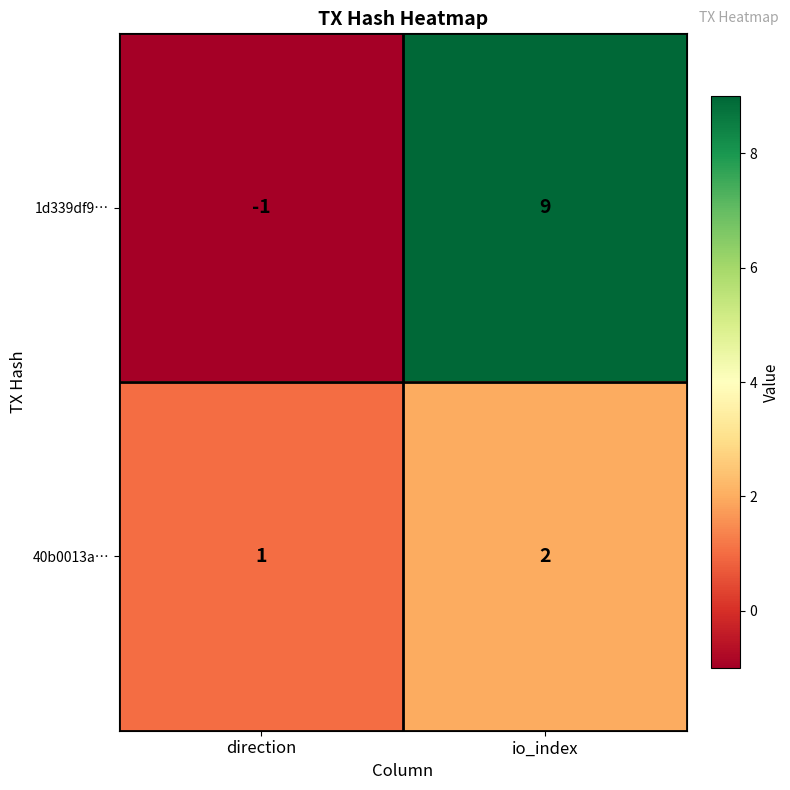

At which label is 1d339df9… closest to 4?

direction